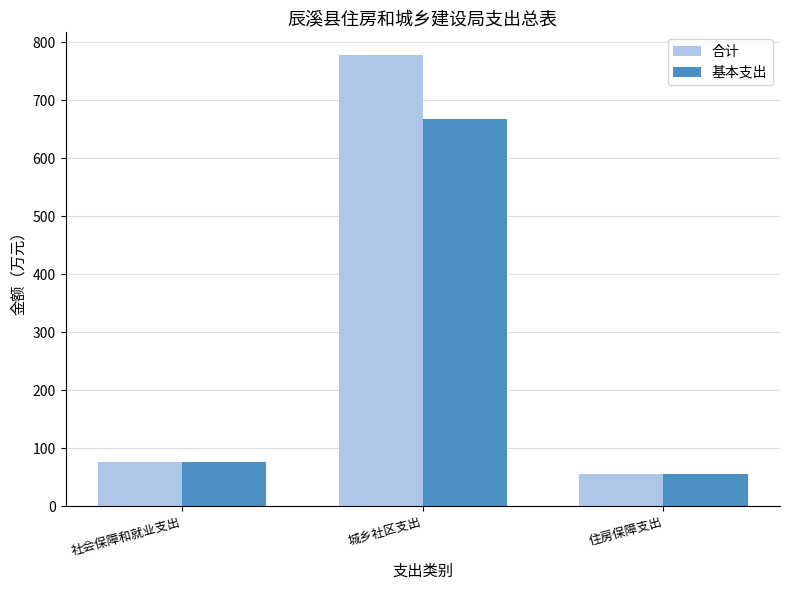

Which series has the largest total across all categories?

合计